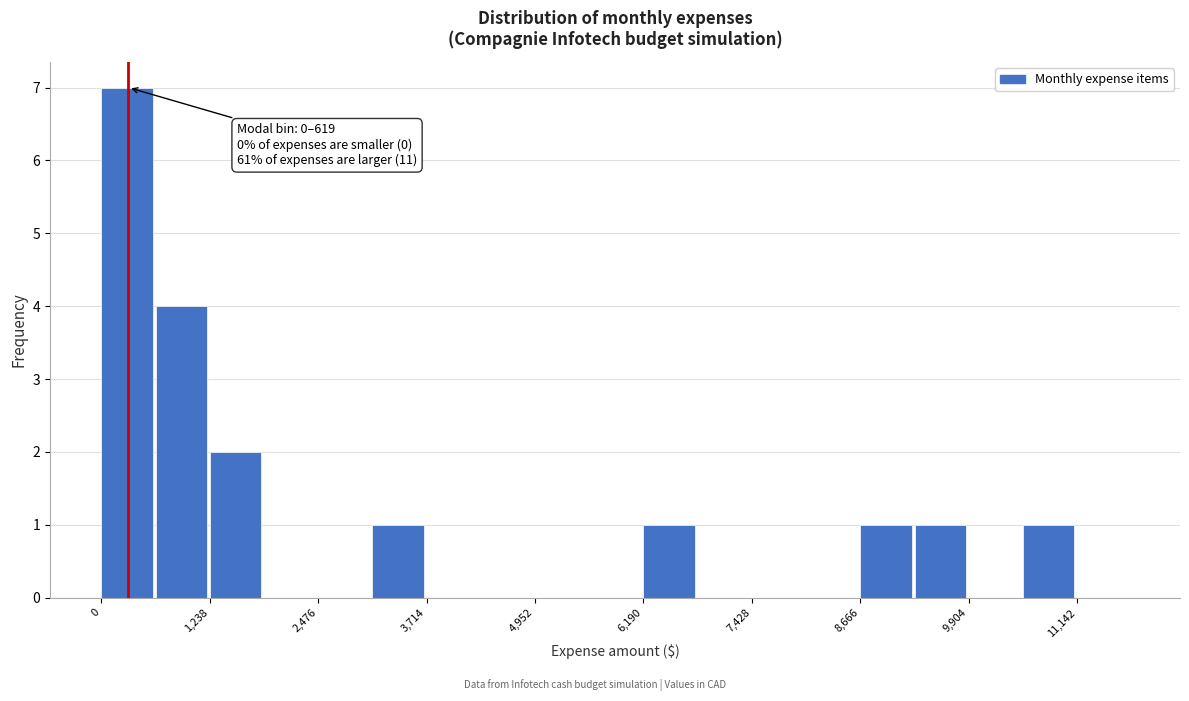

Read against the x-axis, roughly where is the centre of the tallest bar?

200